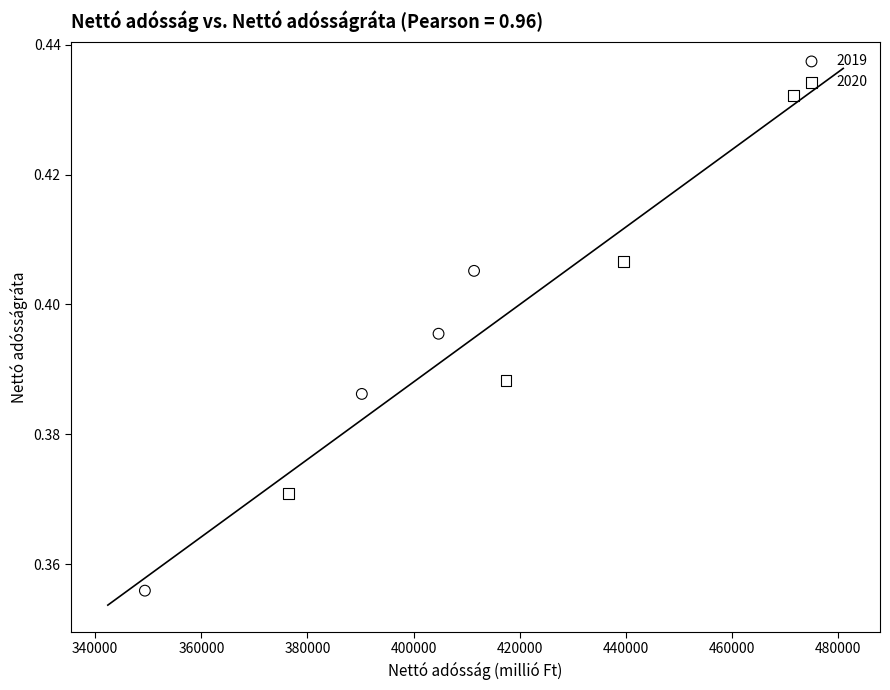

Which series contains the highest Y value?

2020